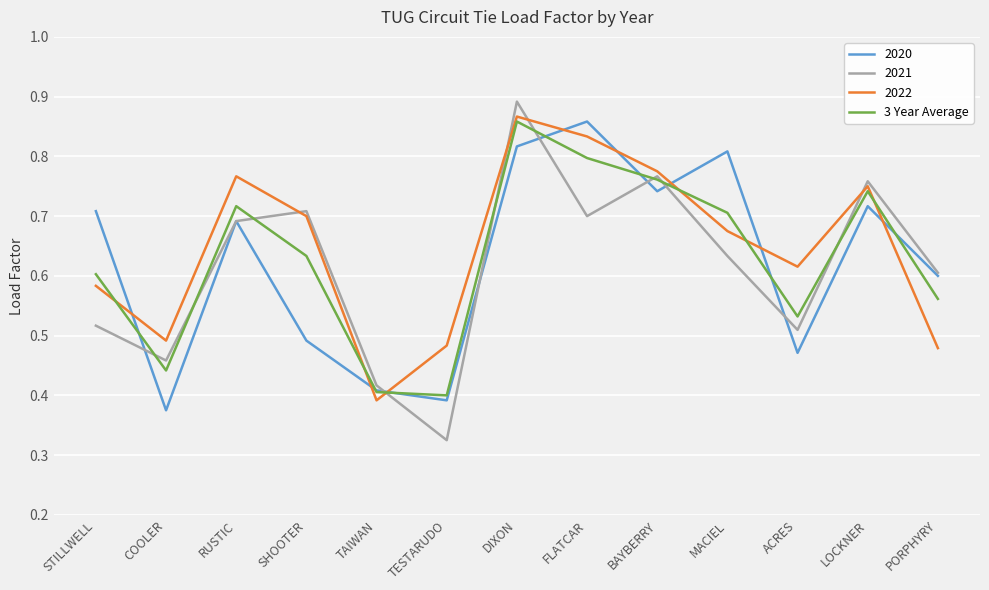

At which label is 2020 closest to 0?

COOLER